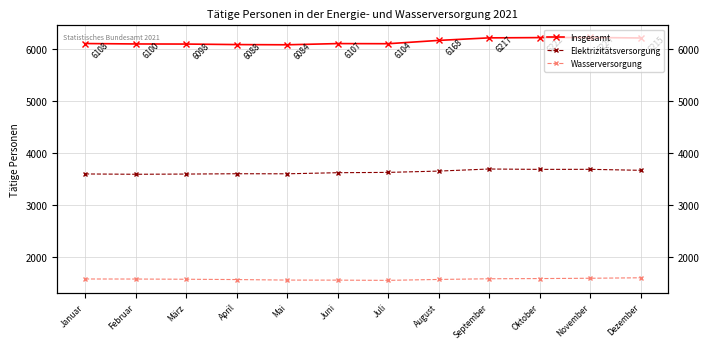

At how many categories does at least one series exceed 5765?

12